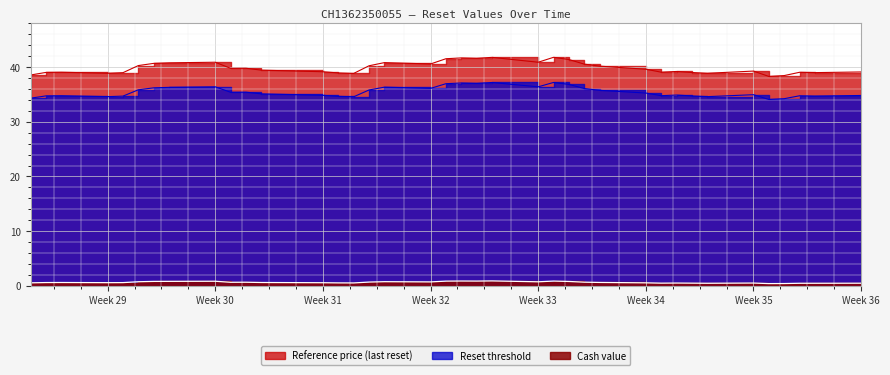

Count the number of data series in this chart.

3